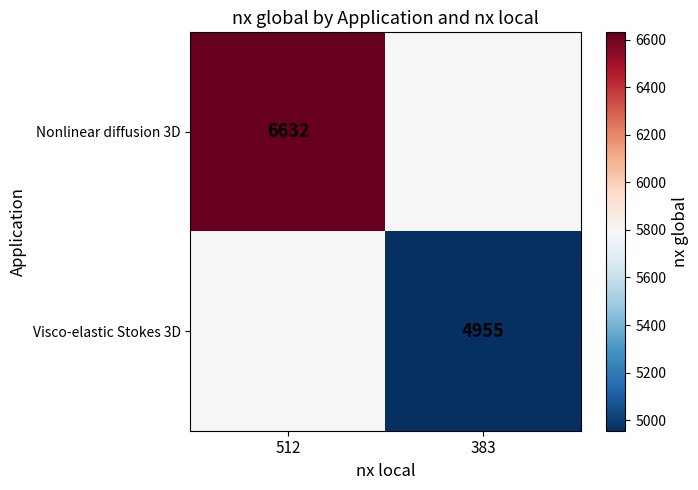

At how many categories does at least one series exceed 5007?

2